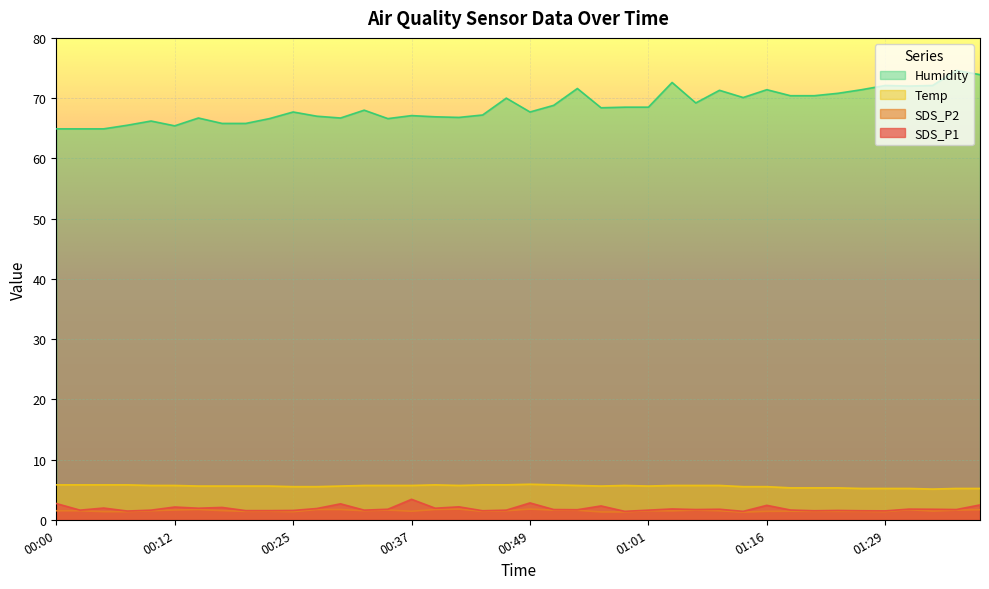

Rank the series at 01:24 from highest to lowest value.

Humidity, Temp, SDS_P1, SDS_P2